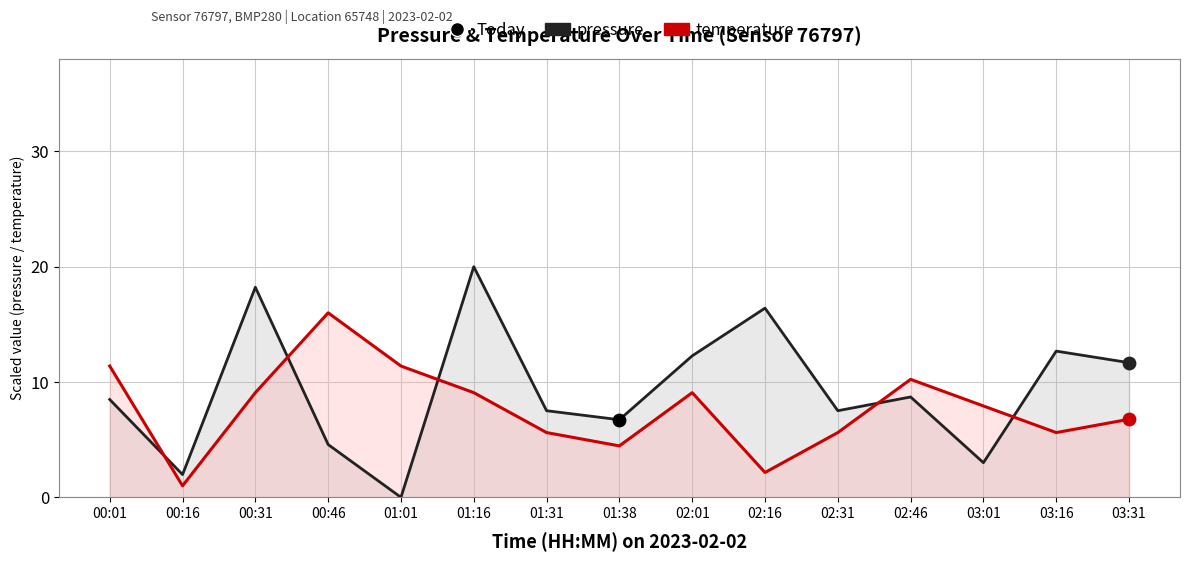

Which series has the largest total across all categories?

pressure